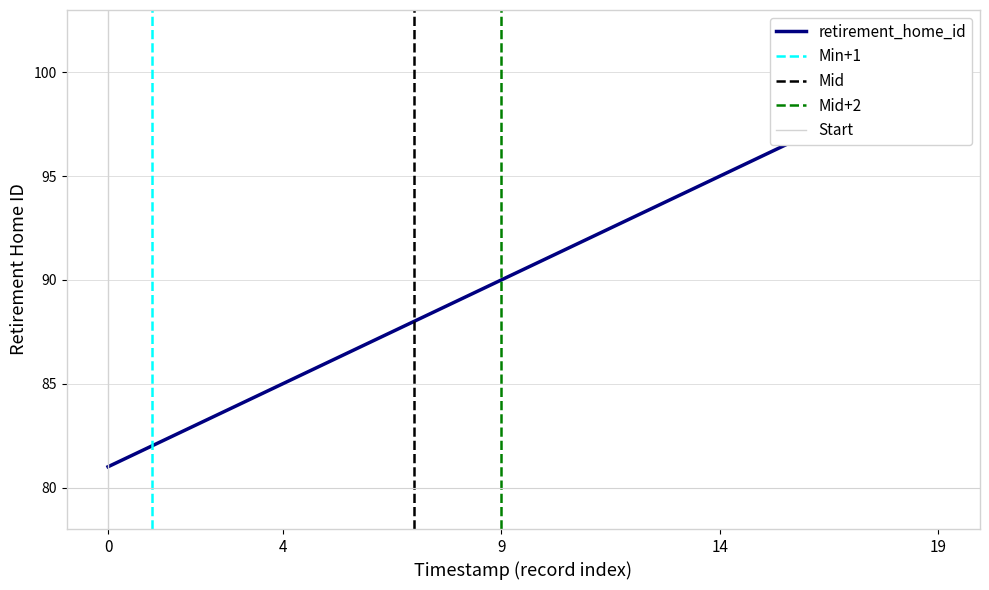

What is the difference between the maximum and minimum values?

19